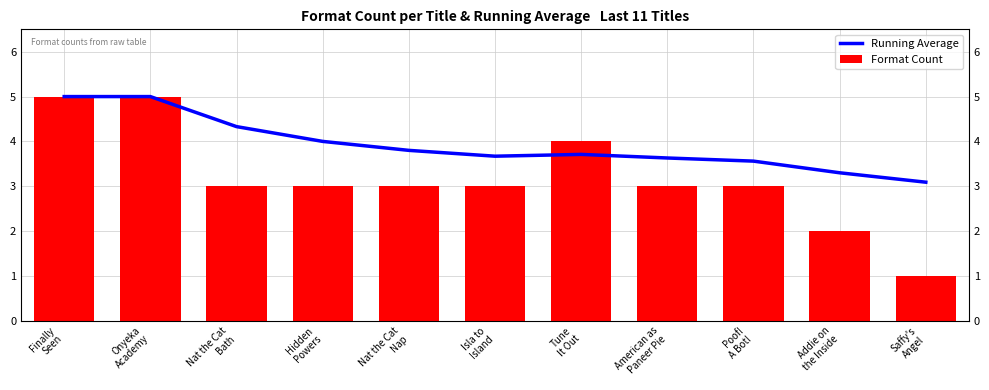

What is the label of the 10th bar from the left?

Addie on
the Inside